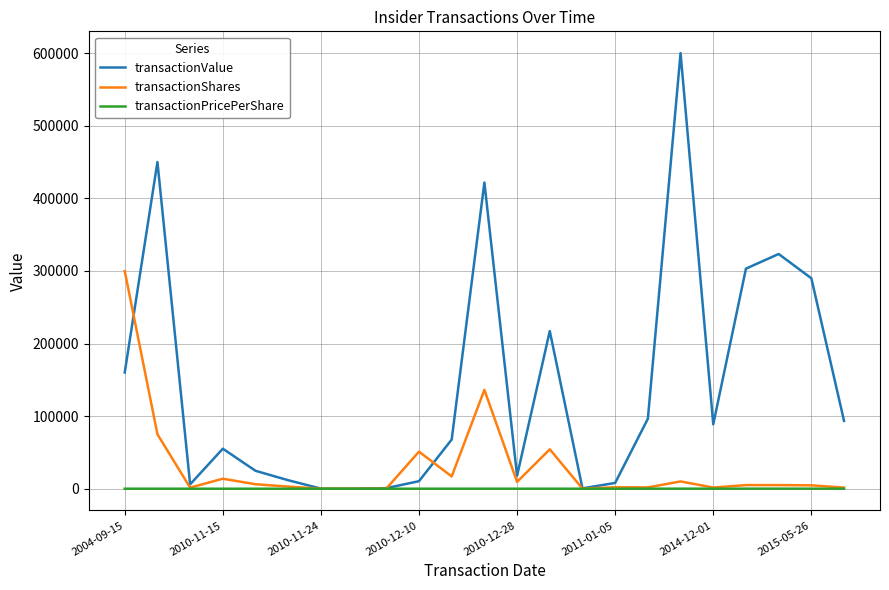

Which series has the largest total across all categories?

transactionValue